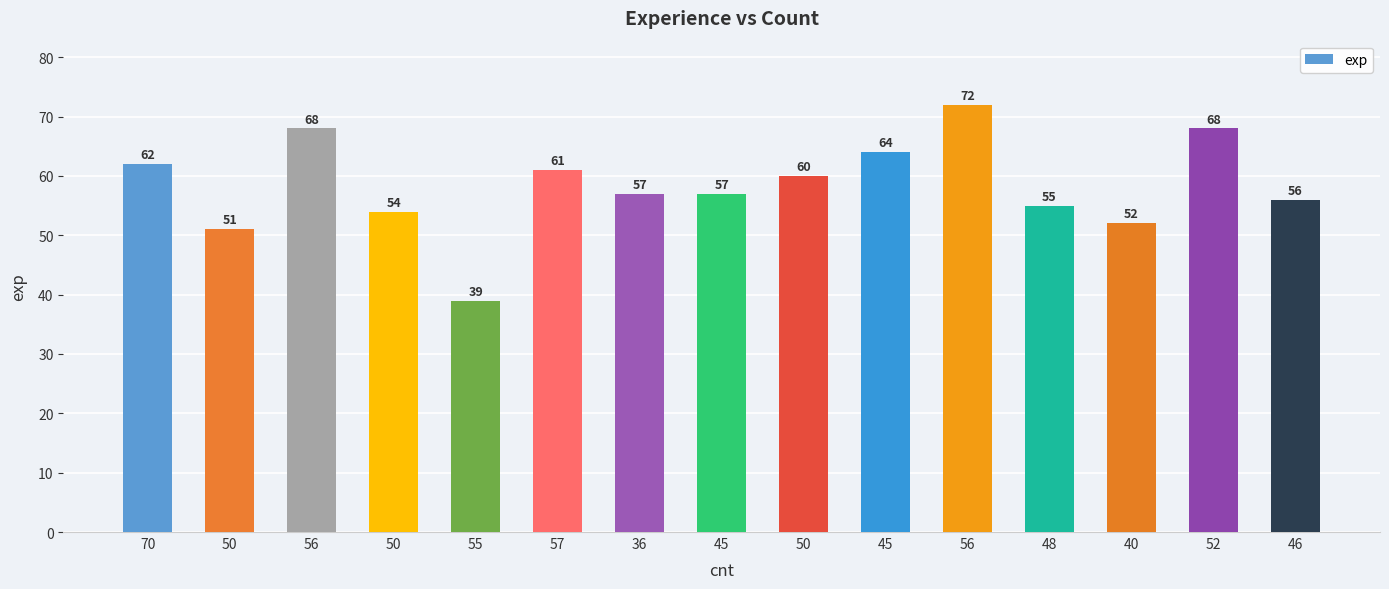

Where is the data nearest to the value 55?

48